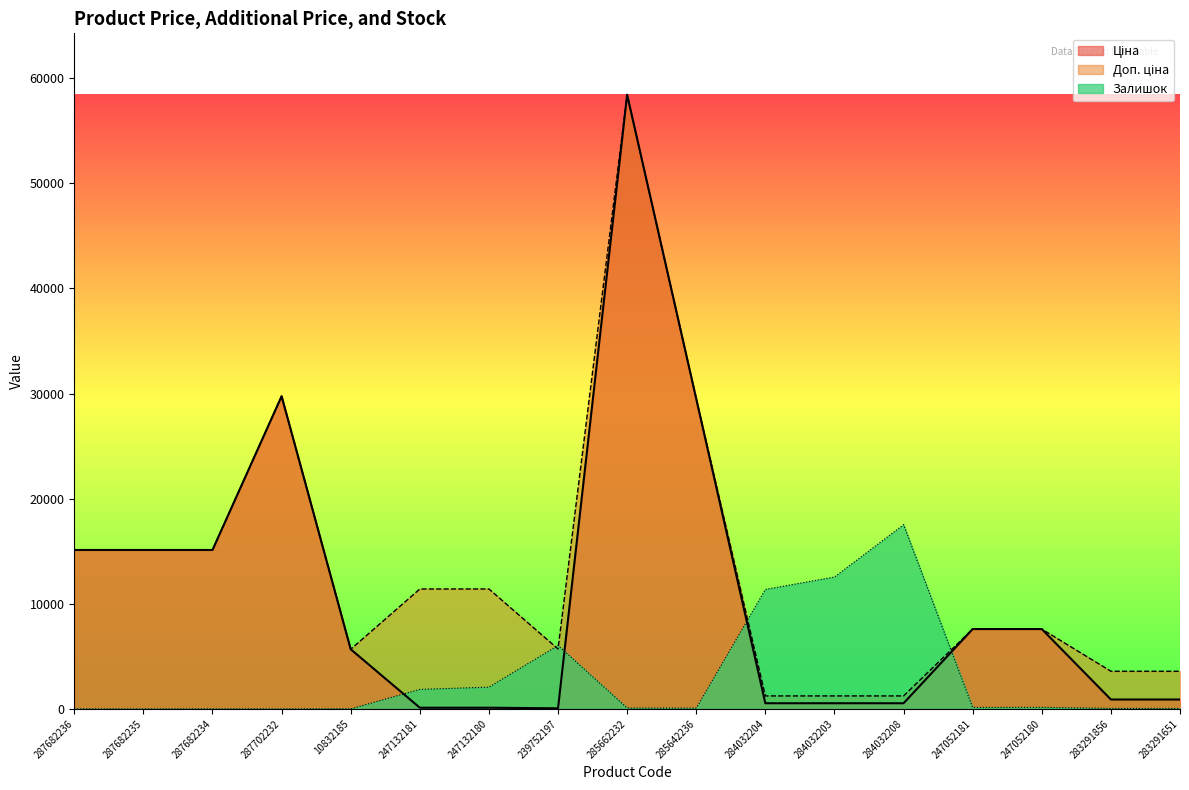

Is it true that Залишок equals 30.2 at 283291856?

False